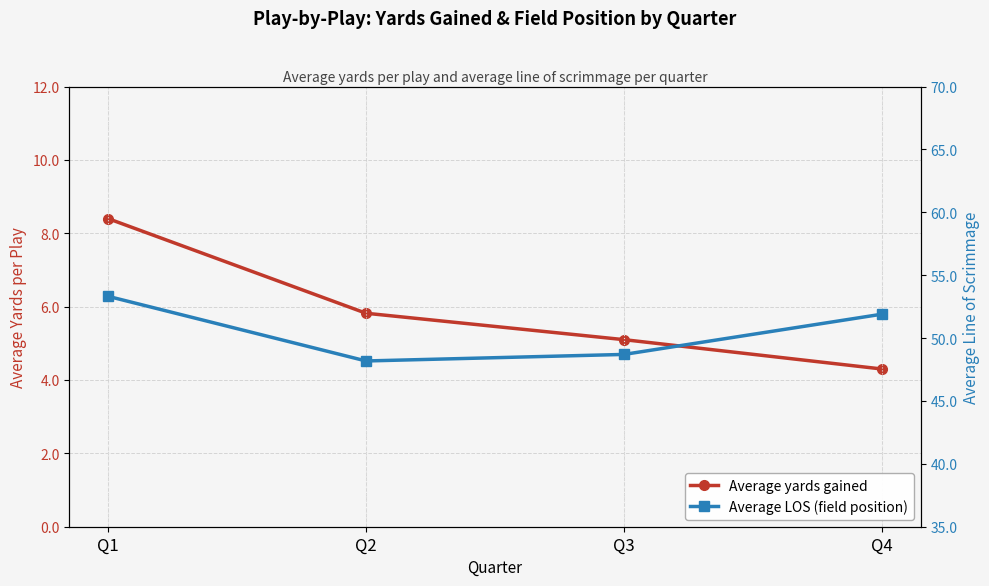

What are all the series names shown in the legend?

Average yards gained, Average LOS (field position)